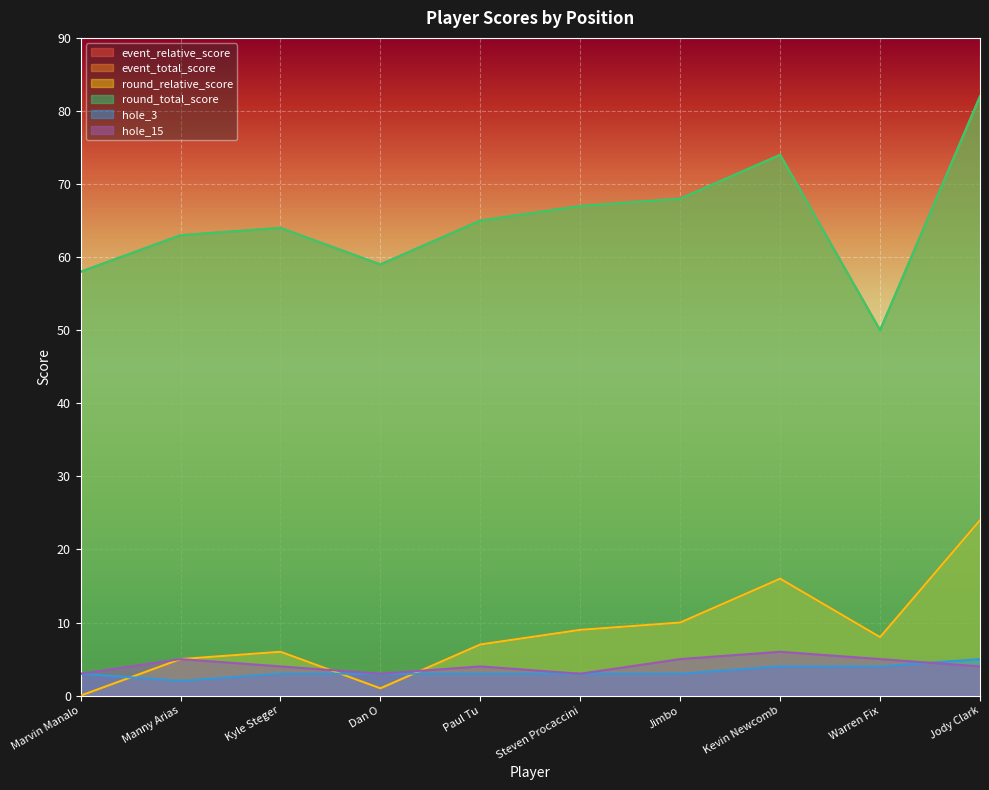

What is the sum of all hole_15 values?

42